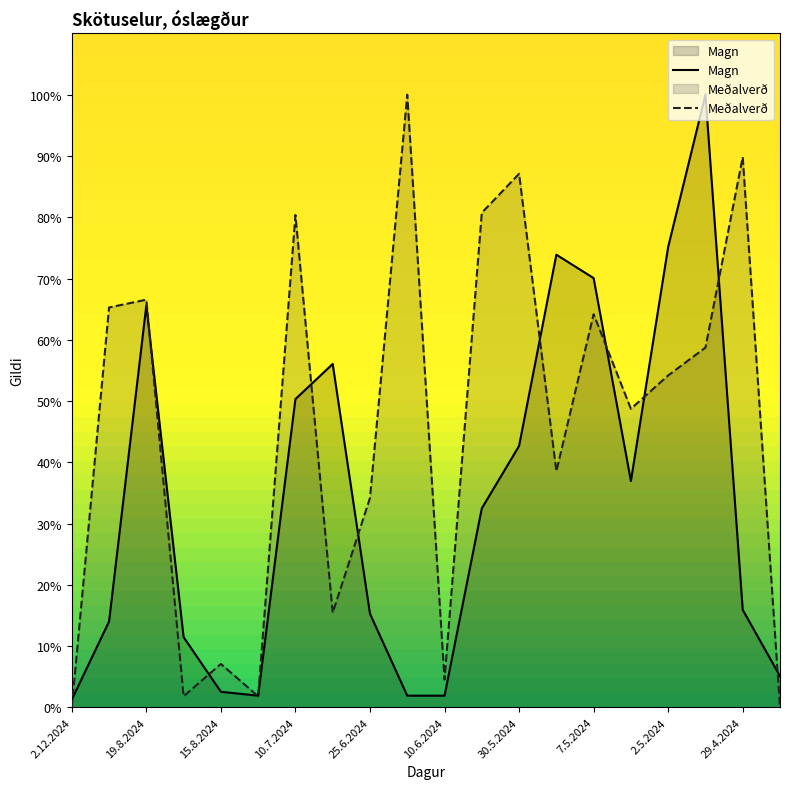

How many categories are shown in the chart?

20